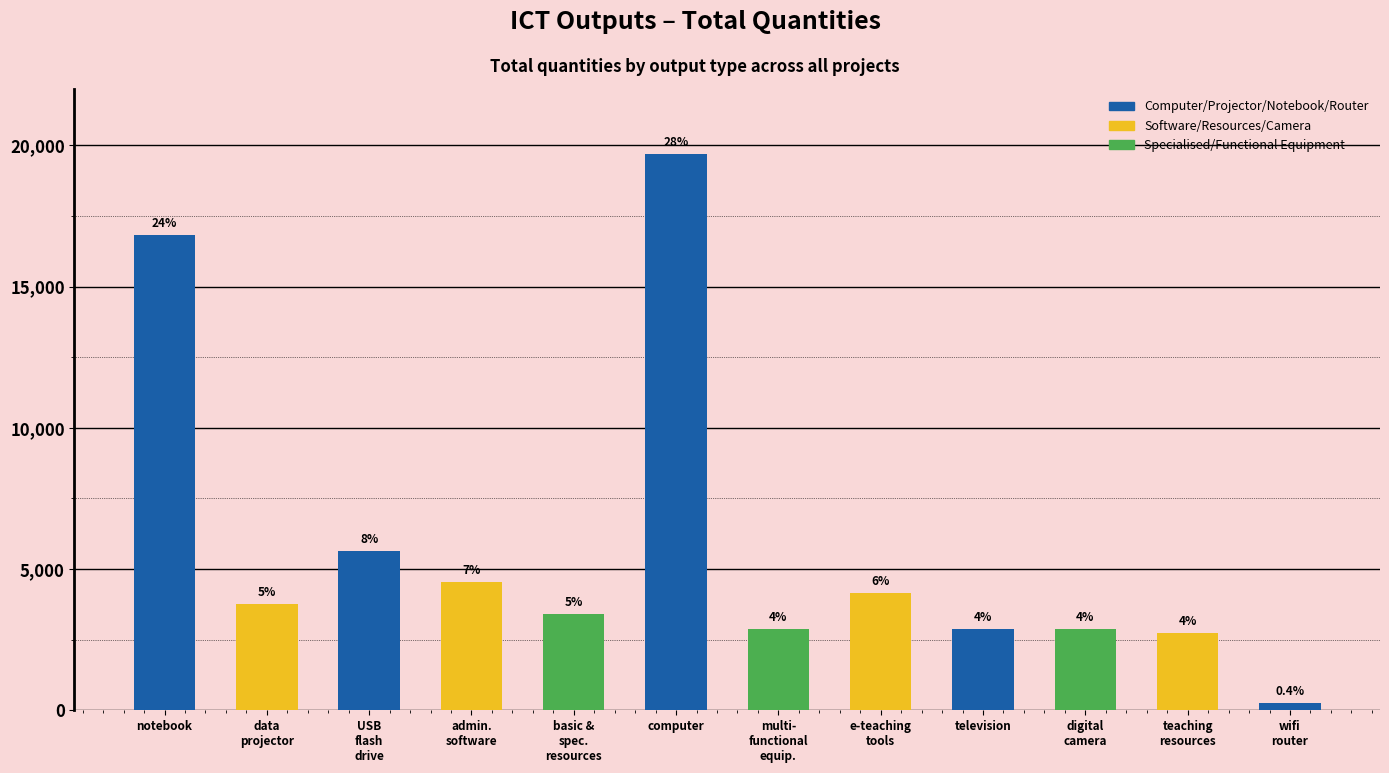

List the labels in order of value, smallest first.

wifi
router, teaching
resources, multi-
functional
equip., television, digital
camera, basic &
spec.
resources, data
projector, e-teaching
tools, admin.
software, USB
flash
drive, notebook, computer